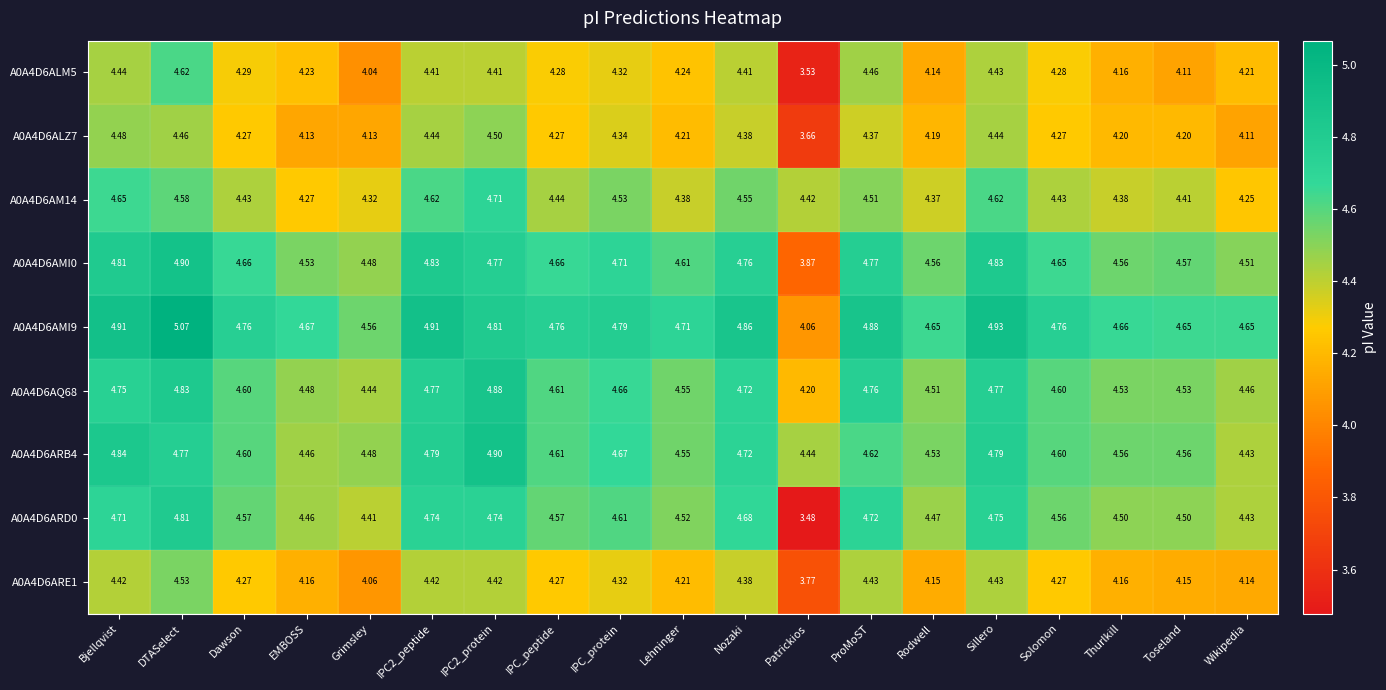

At which category is the sum across all series the highest?

DTASelect